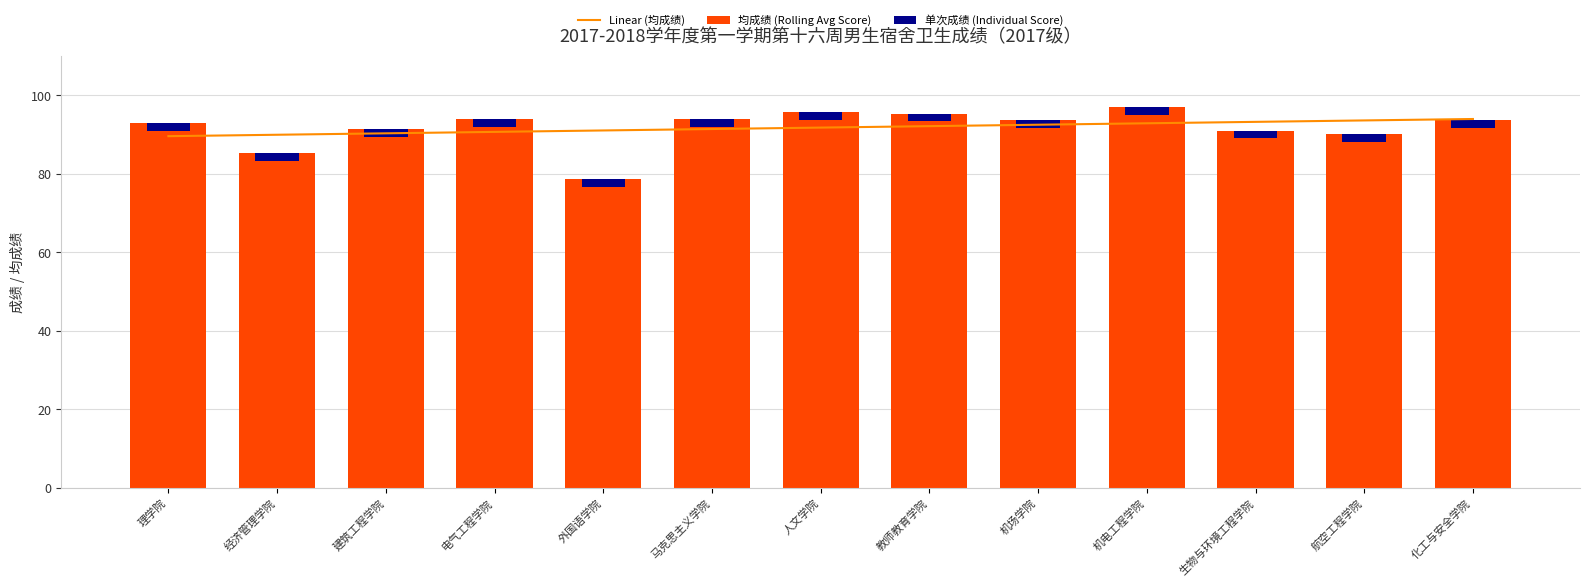

Reading left to right, list all the values displayed in this chart.

Linear (均成绩): 89.6	89.9	90.3	90.6	91.0	91.4	91.7	92.1	92.5	92.8	93.2	93.6	93.9
均成绩 (Rolling Avg Score): 93.0	85.3	91.3	94.0	78.7	94.0	95.7	95.3	93.7	97.0	91.0	90.0	93.7
单次成绩 (Individual Score): 2.0	2.0	2.0	2.0	2.0	2.0	2.0	2.0	2.0	2.0	2.0	2.0	2.0